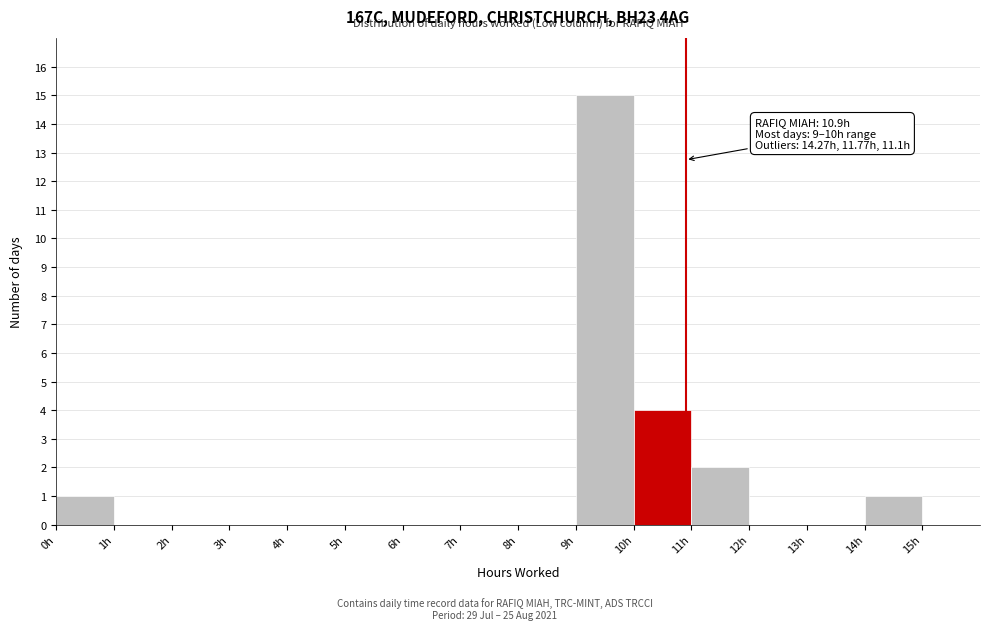

Over which range of the x-axis is the bar tallest?

9 to 10